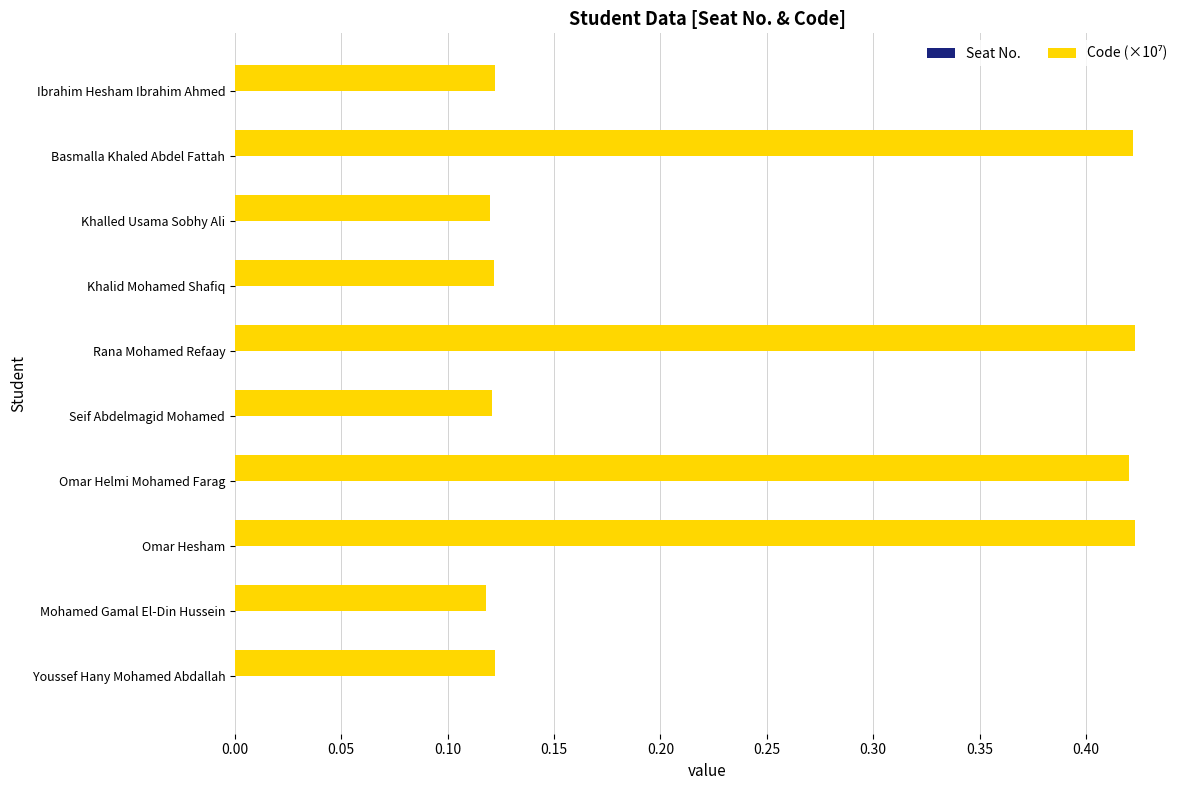

Count the values in the range 0 to 1.

10